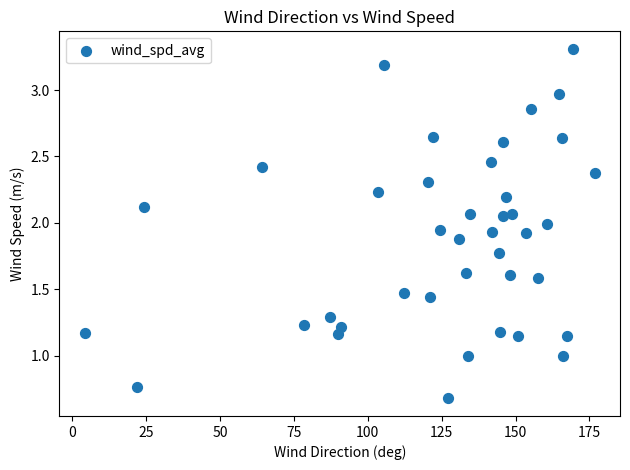

What is the range of X values (max minus min)?

172.5